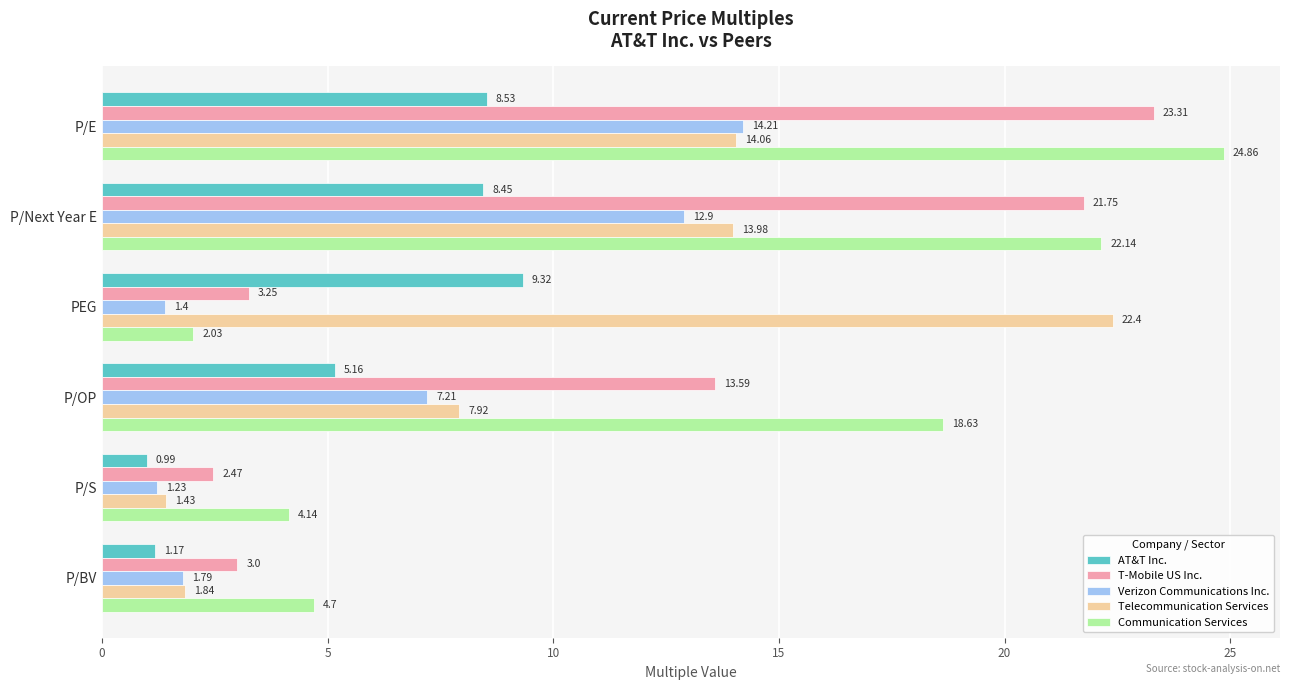

What is the difference between the maximum and minimum values in the T-Mobile US Inc. series?

20.8